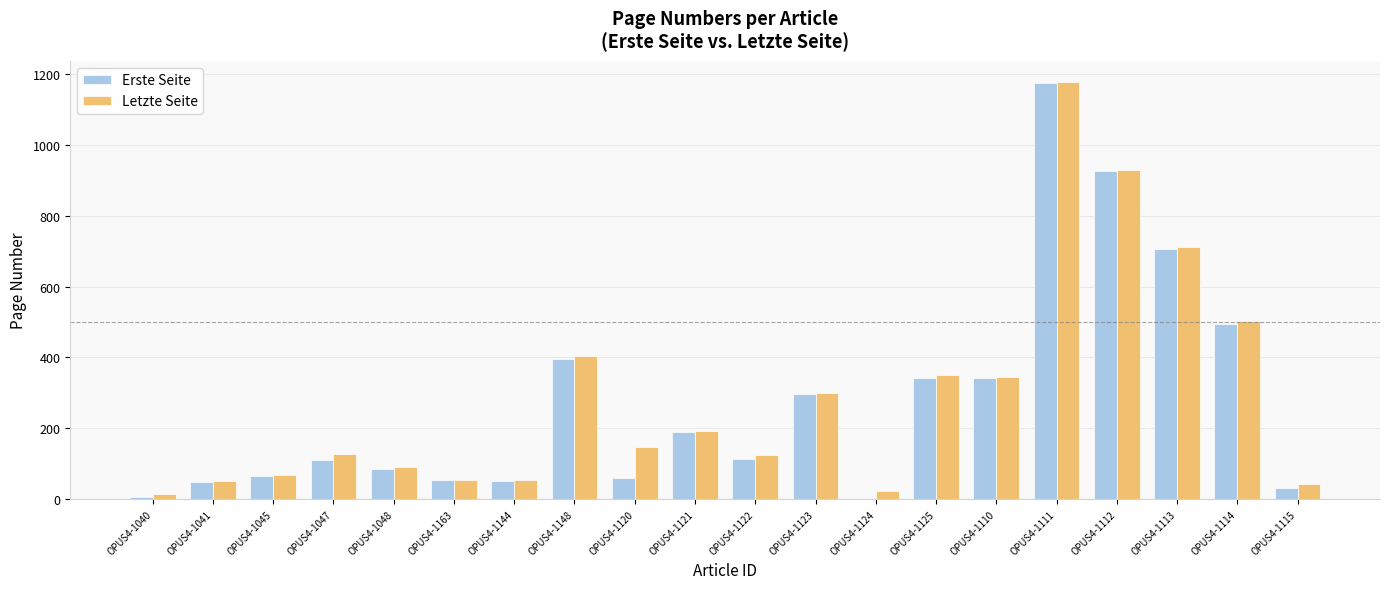

Between OPUS4-1121 and OPUS4-1113, which series saw the biggest shift?

Letzte Seite